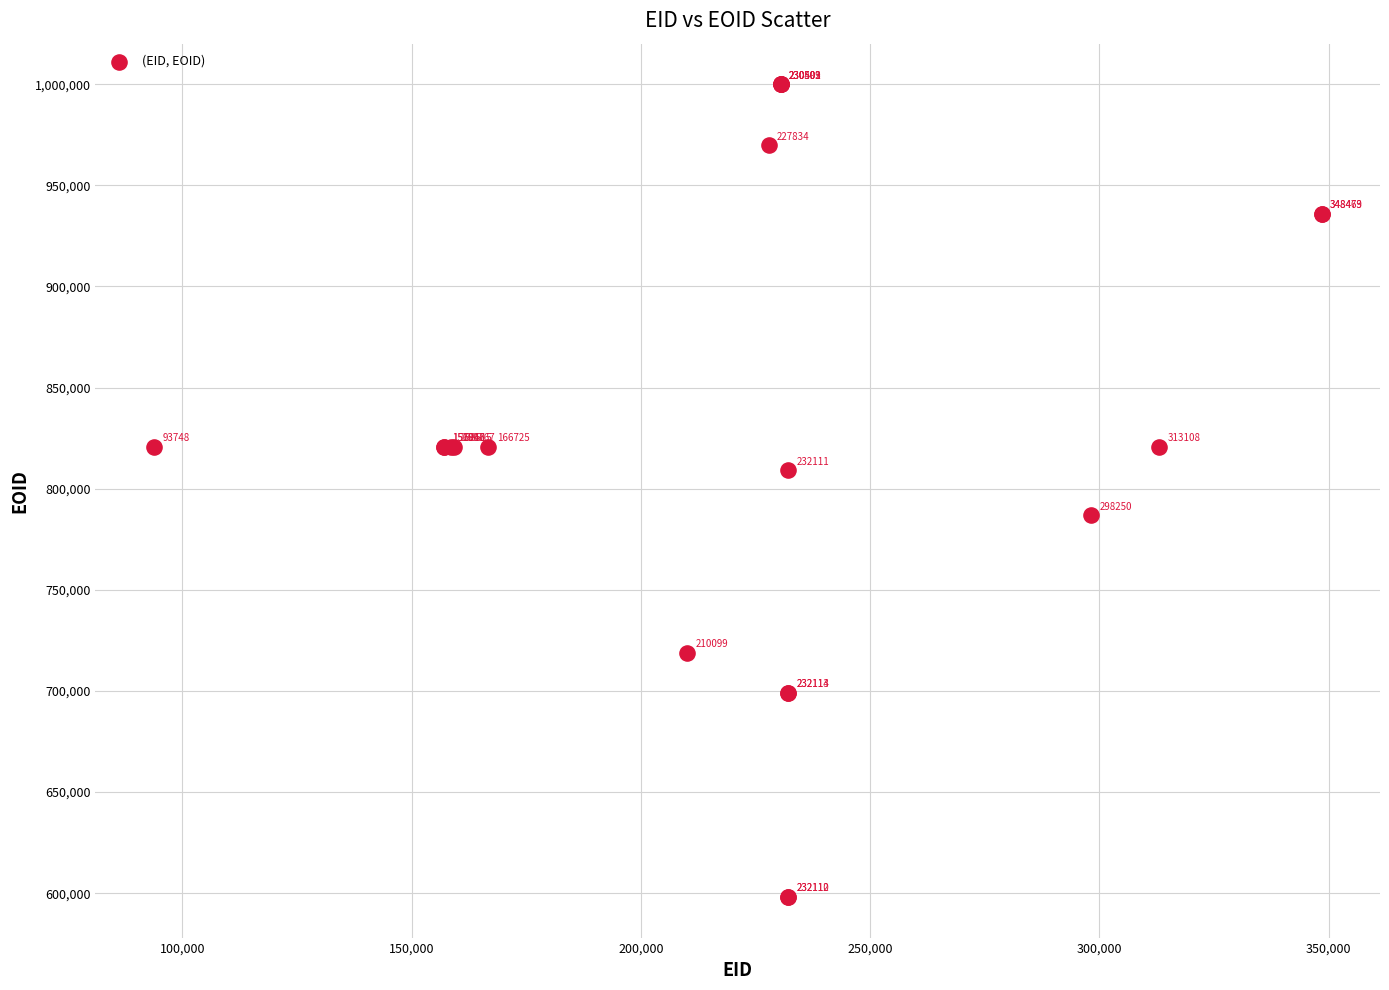

What Y value in the scatter plot is closest to 799039?

809197